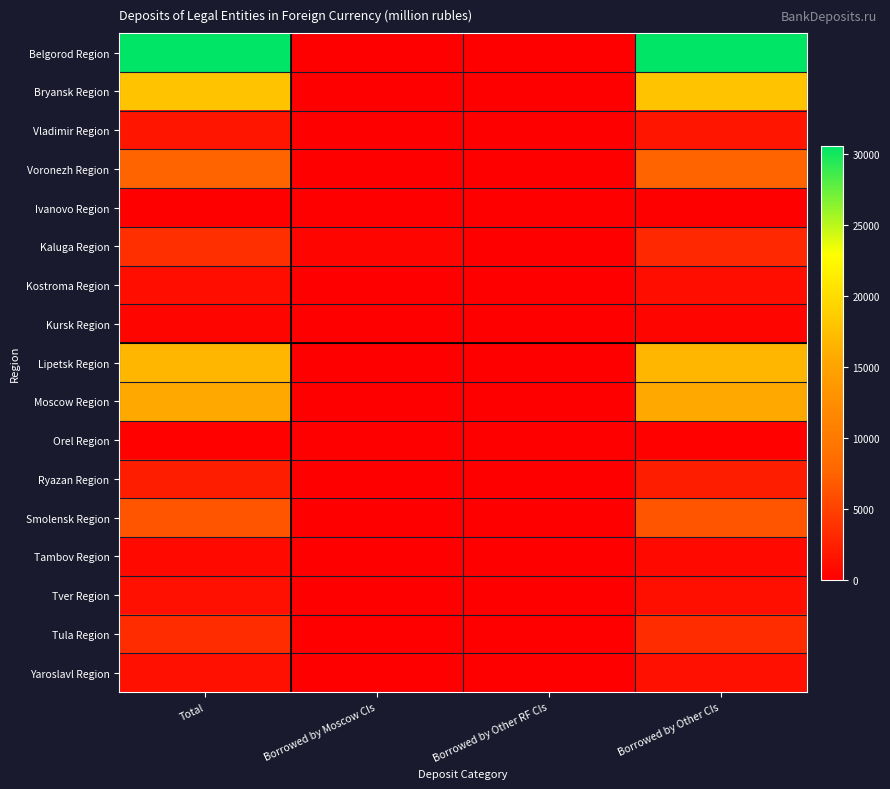

What is the total value across all series at Borrowed by Other CIs?

110223